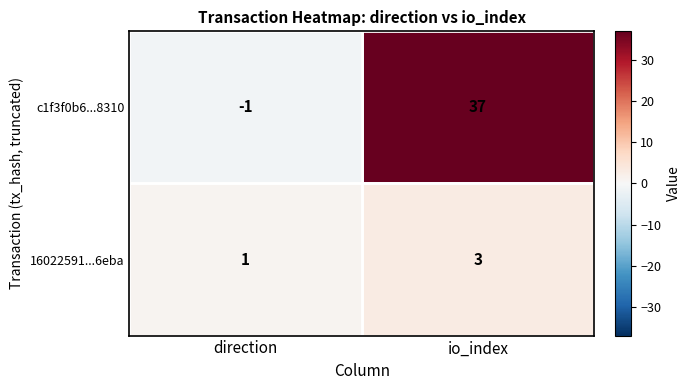

Which category has the lowest value across all series?

direction